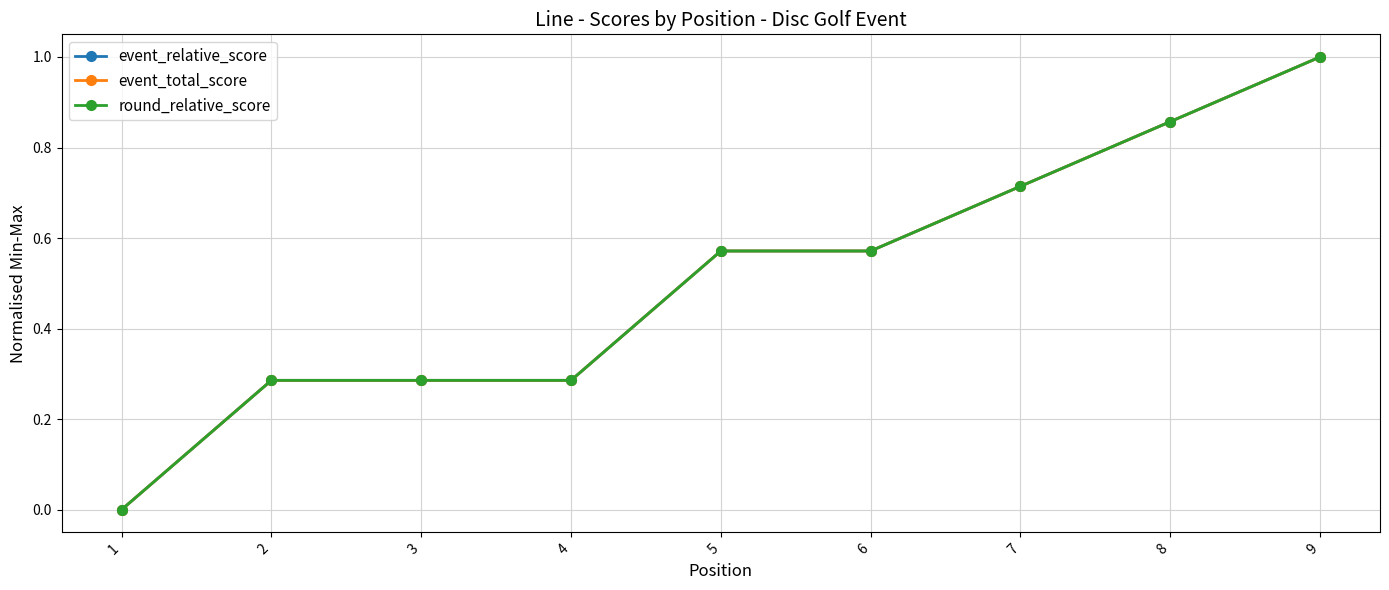

Does the chart have visible grid lines?

Yes